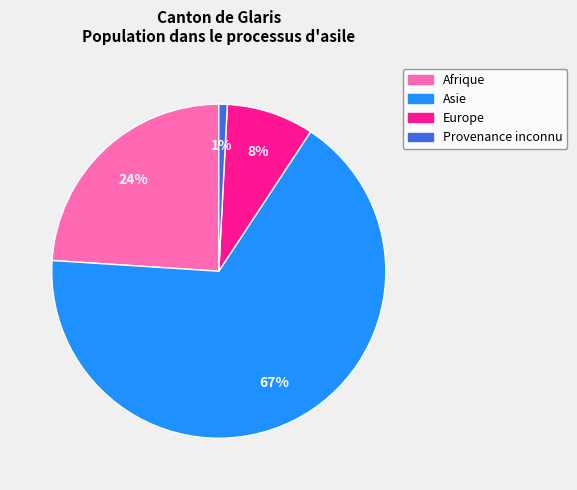

To the nearest percent, what portion does Europe represent?

8%